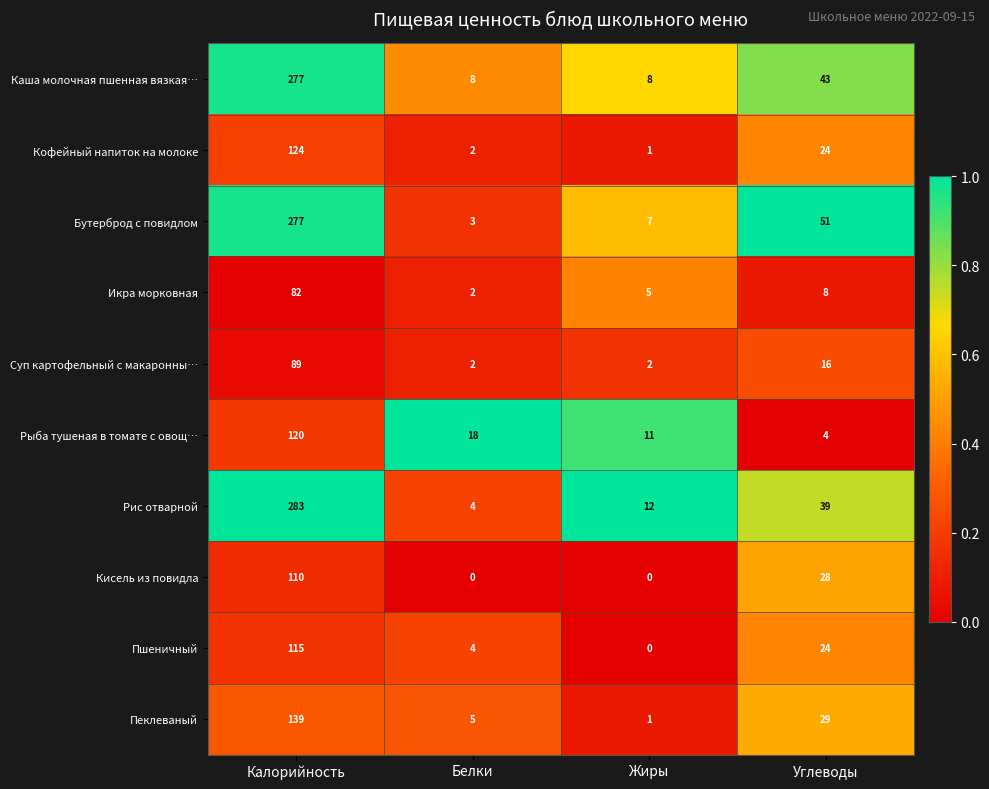

What is the average value of the Икра морковная series?

24